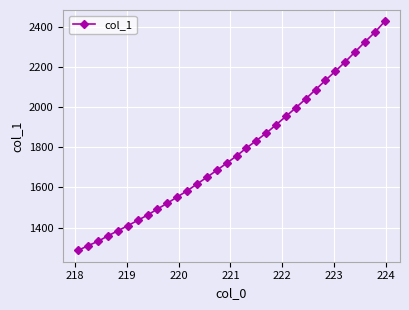

What is the difference between the second highest and second lowest values?

1062.9